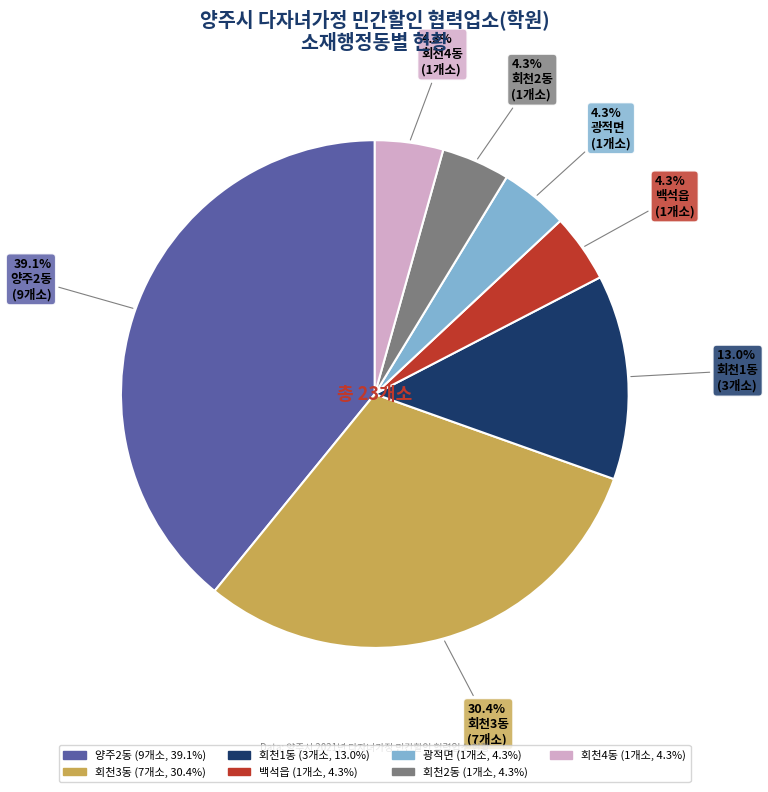

Is 회천2동 the majority of the pie?

No